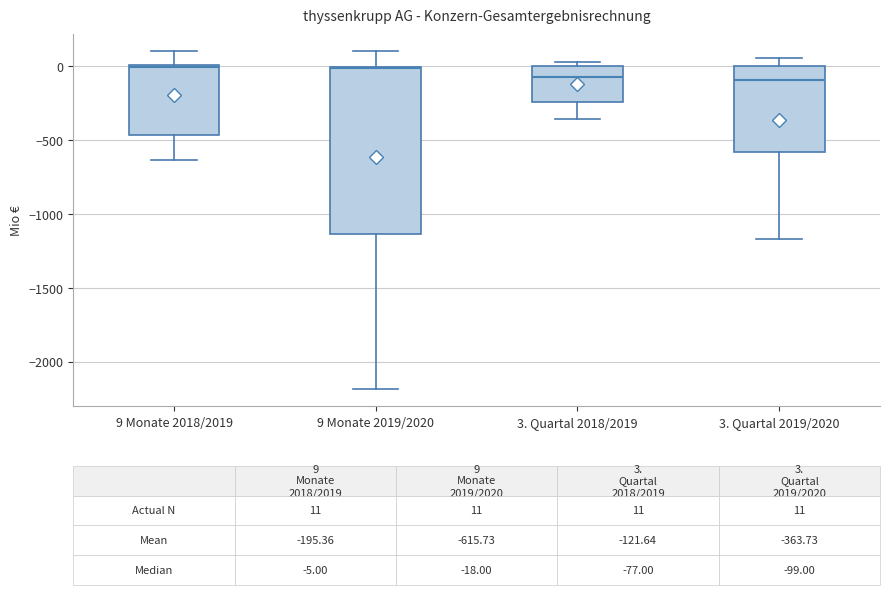

Which box is the tallest, from its lower edge to its upper edge?

9 Monate 2019/2020